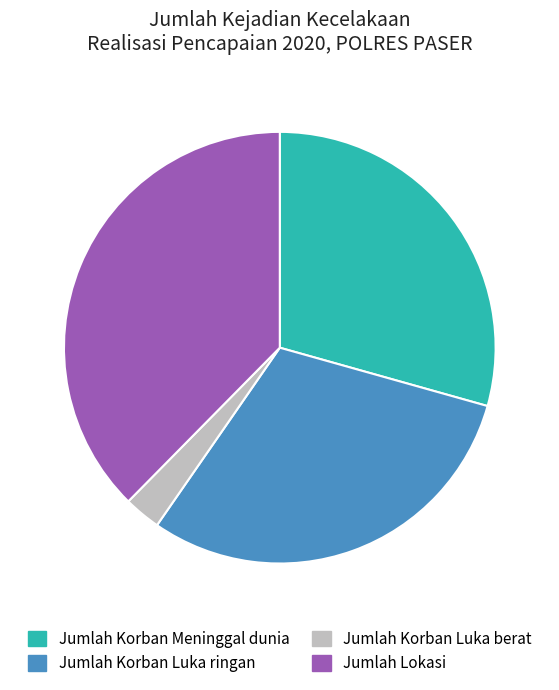

Is it true that Jumlah Korban Meninggal dunia is 29% of the pie?

True